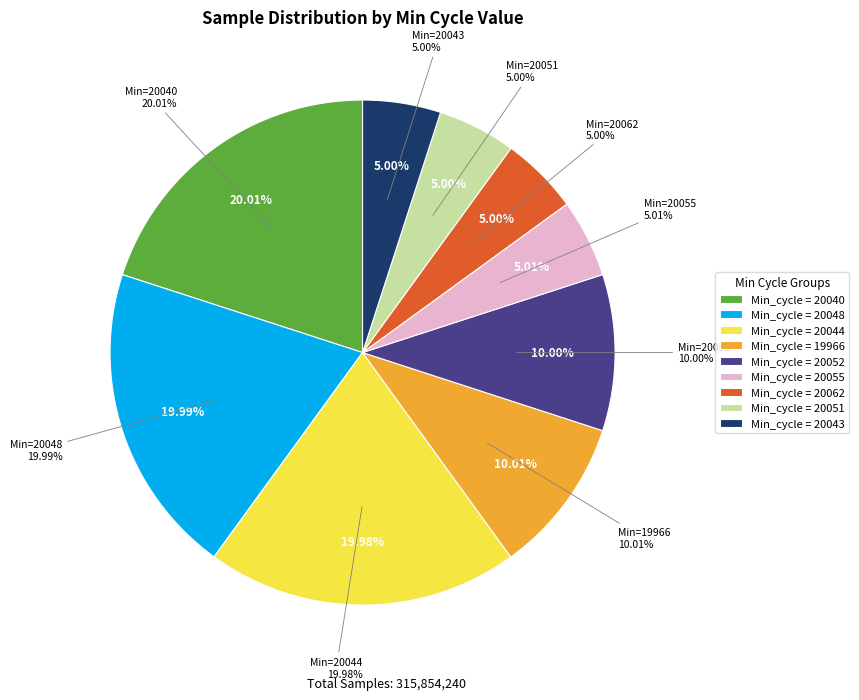

What is the change in value from 20044 to 20048?

+3792